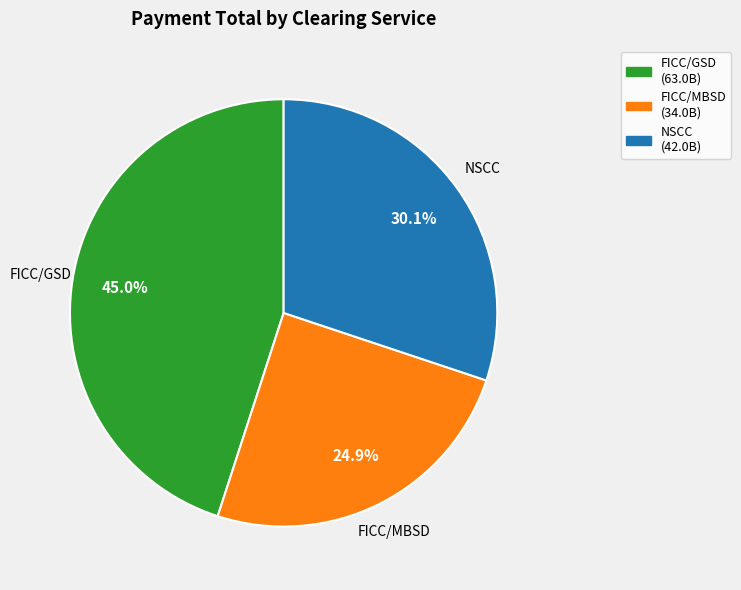

Does any single category account for the majority?

No